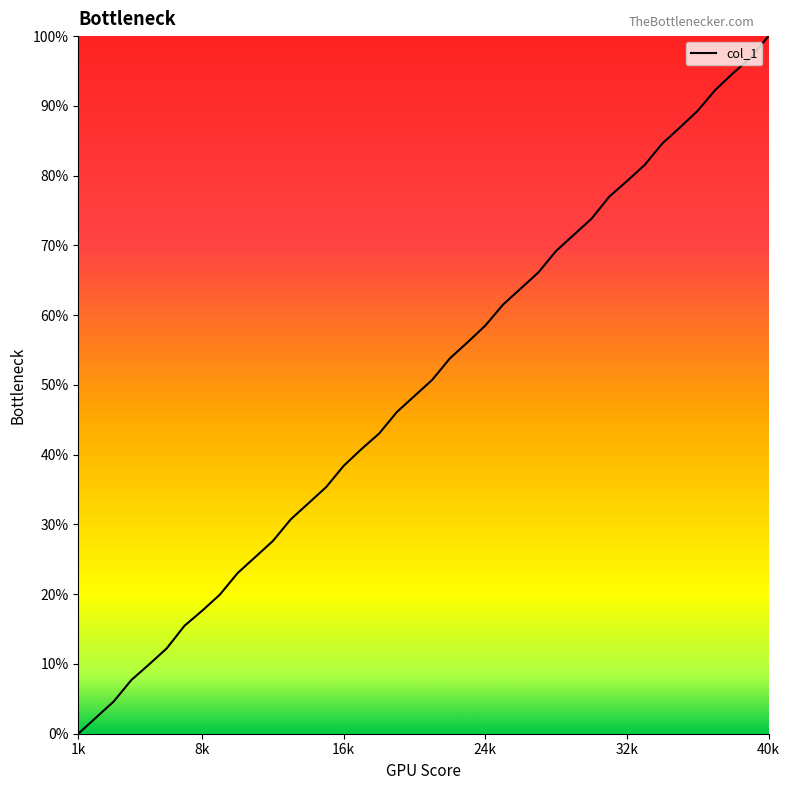

What is the difference between the maximum and minimum values?

100.0